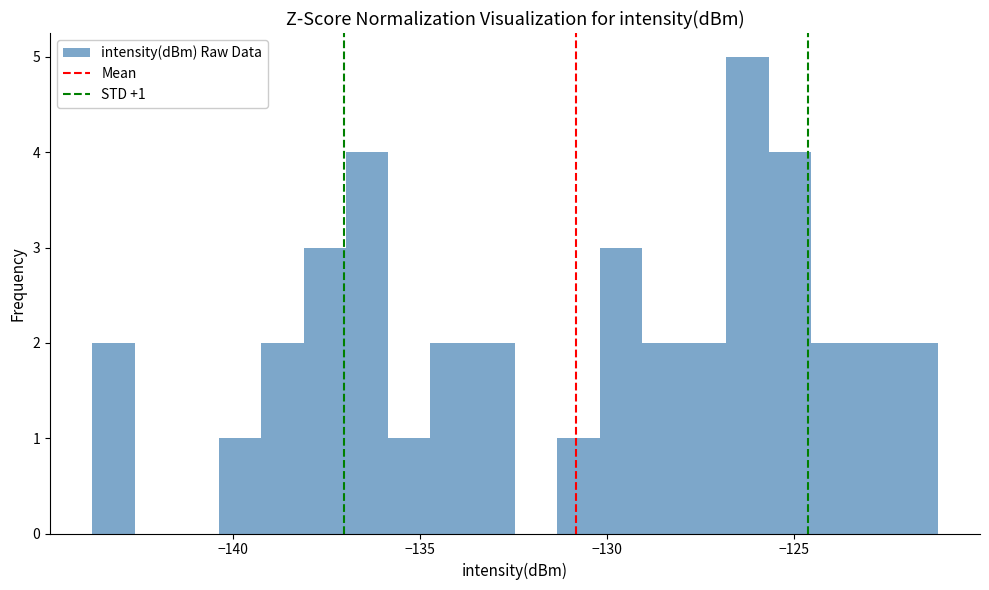

Around what value on the x-axis is the tallest bar? Give the approximate position of its centre, as read against the axis.

-126.0